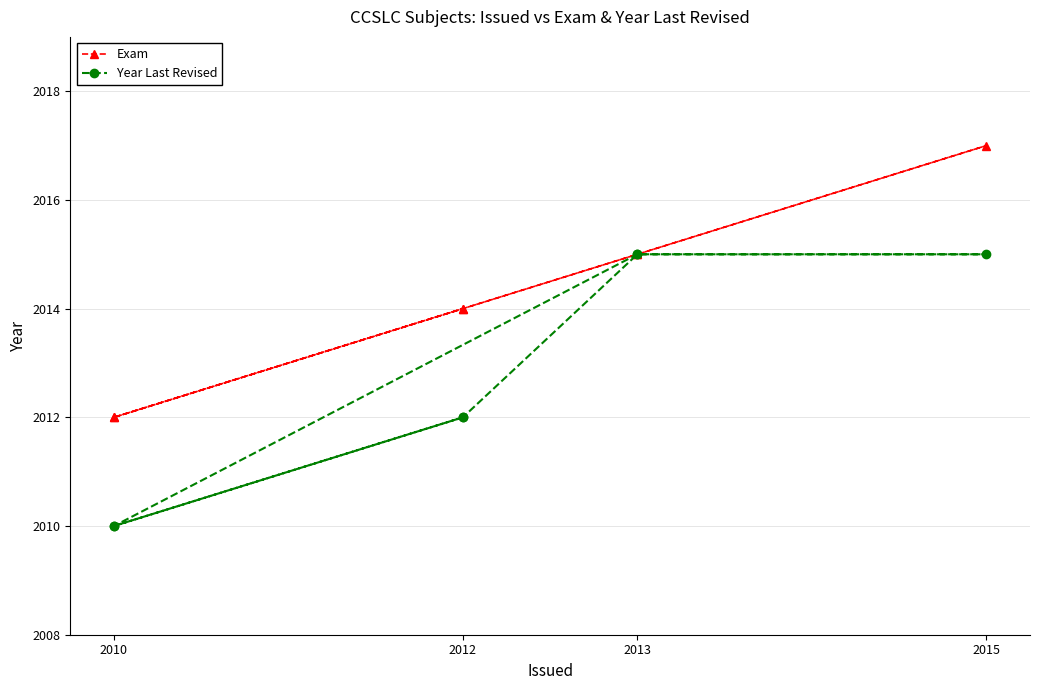

True or false: Exam and Year Last Revised intersect in this chart.

False